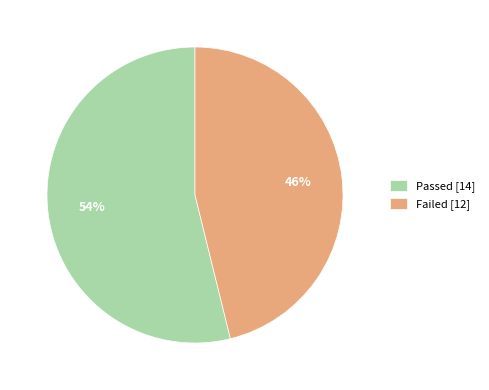

Between Failed and Passed, which is larger?

Passed